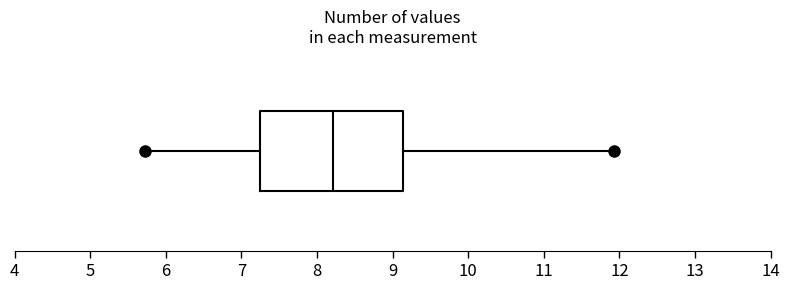

Transcribe this box plot: give where the median line is, the range the box spans, and where the two whiskers end, as read against the x-axis. The values are not printed on the chart, so give them approximately, as read against the axis.

median 8.2, box 7.2 to 9.1, whiskers 5.7 to 11.9